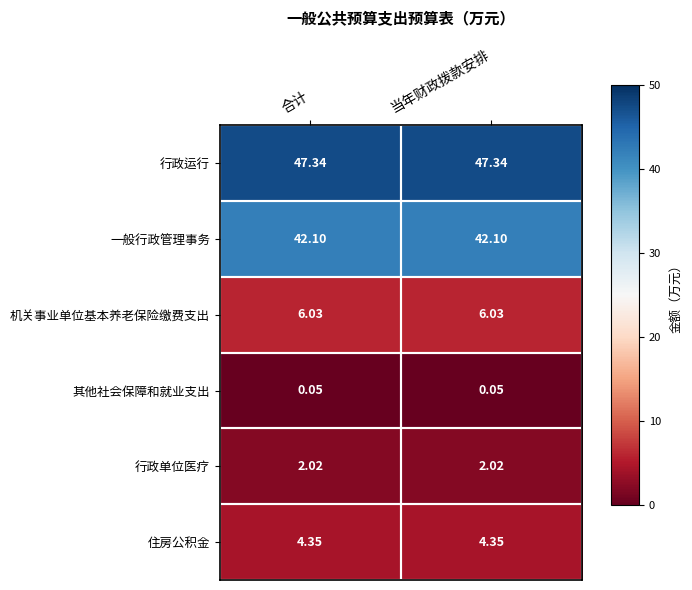

At 当年财政拨款安排, list the series in order from smallest to largest.

其他社会保障和就业支出, 行政单位医疗, 住房公积金, 机关事业单位基本养老保险缴费支出, 一般行政管理事务, 行政运行